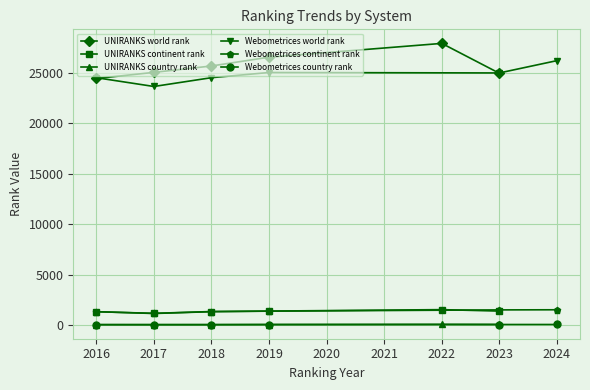

Is the value of UNIRANKS world rank at 2019 greater than the value of UNIRANKS continent rank at 2018?

Yes